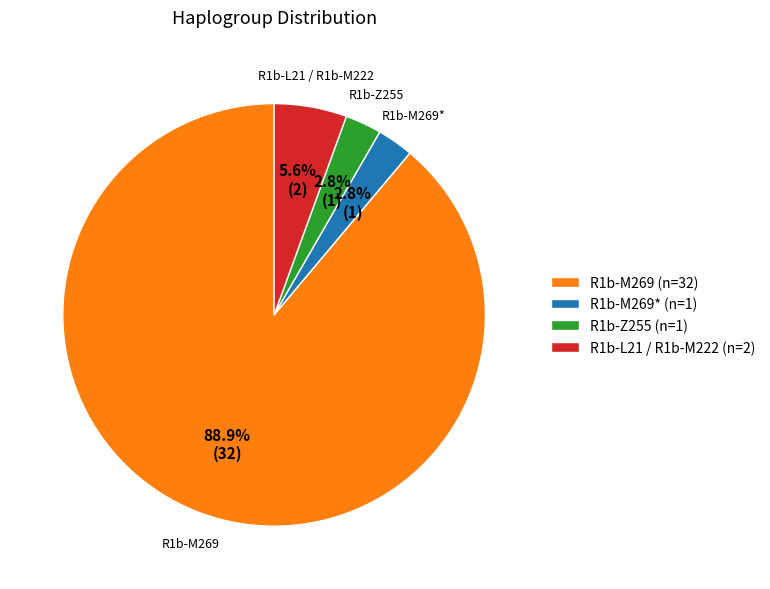

Is the sum of R1b-M269 (n=32) and R1b-L21 / R1b-M222 (n=2) greater than half?

Yes